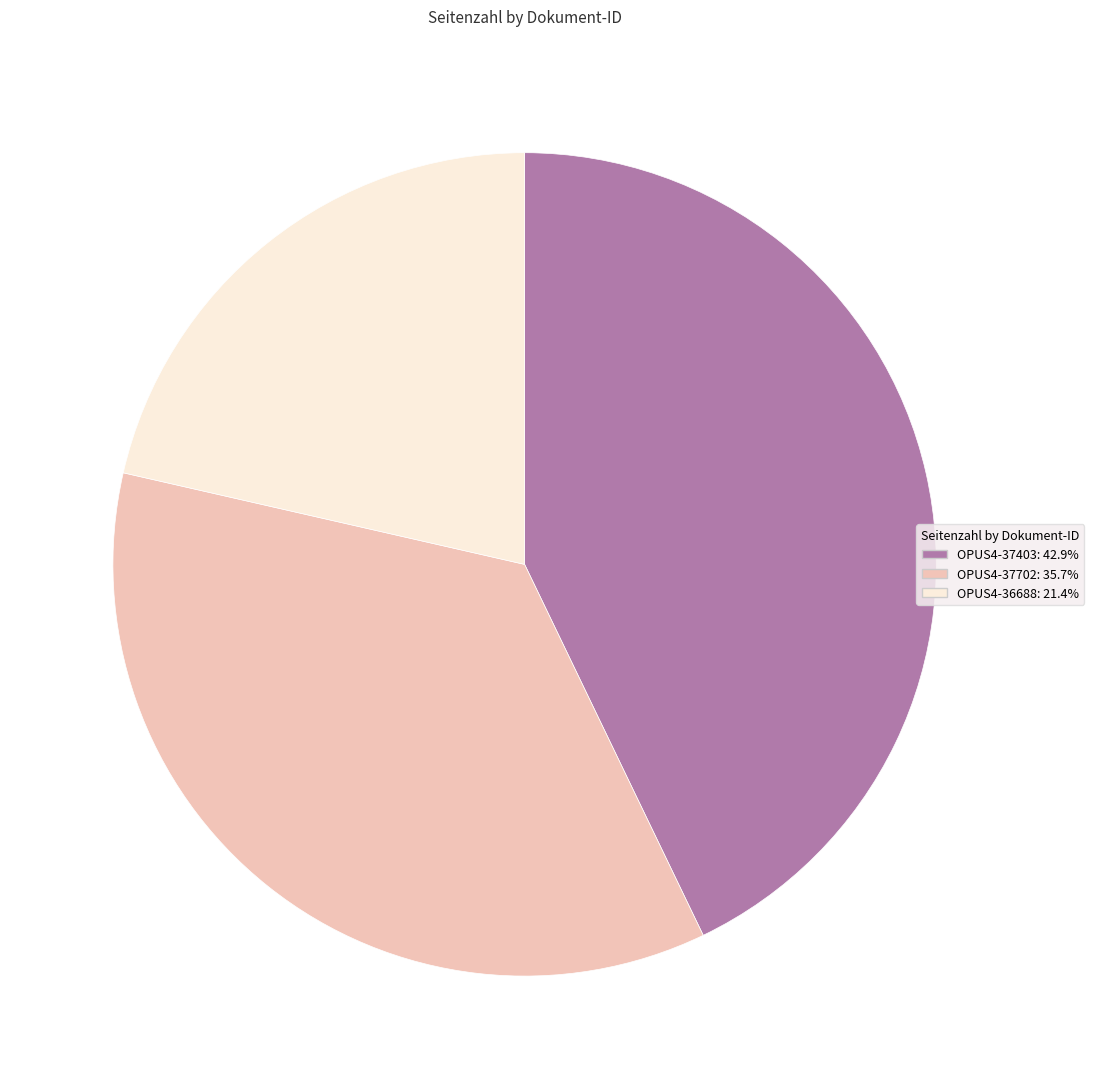

What is the ratio of the value at OPUS4-37403 to the value at OPUS4-37702?

1.2